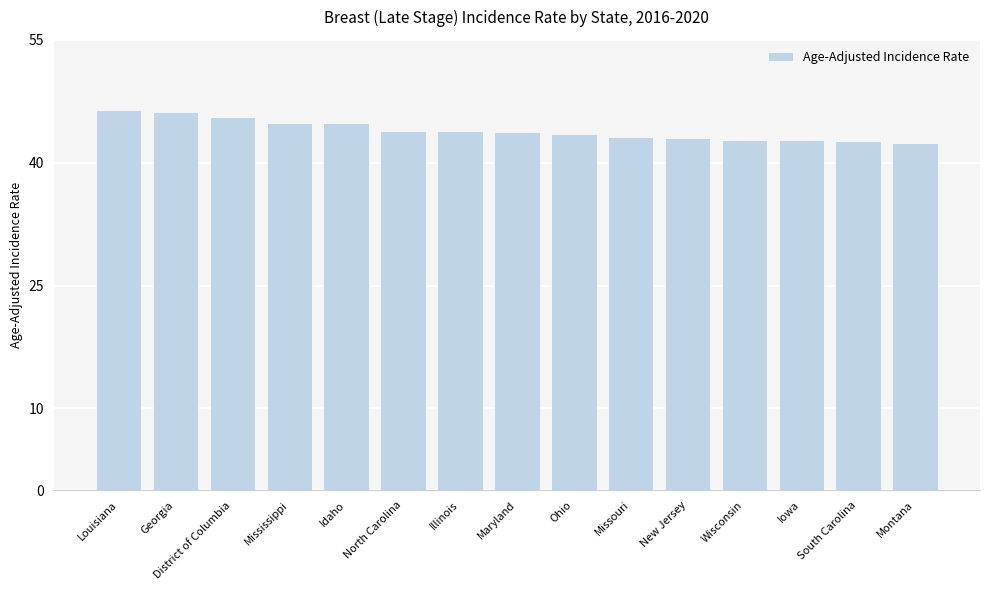

Read the value at Missouri.

43.2